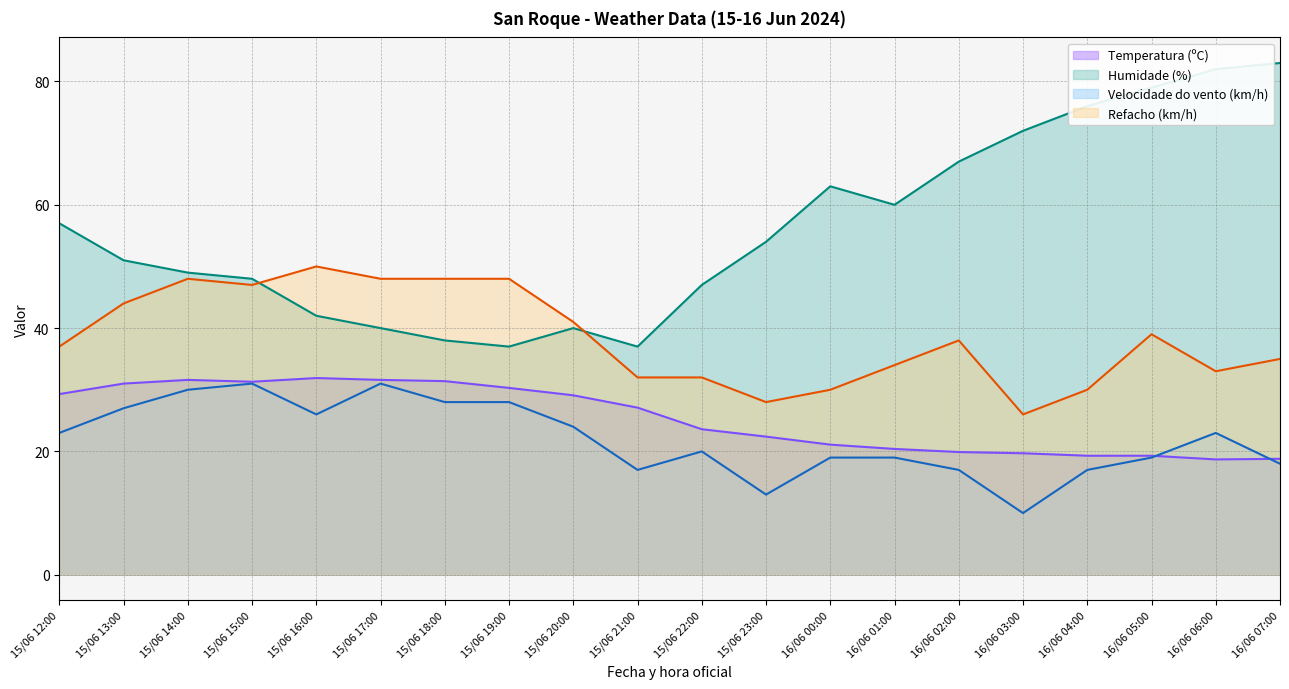

How many values in the Velocidade do vento (km/h) series are below 23?

10